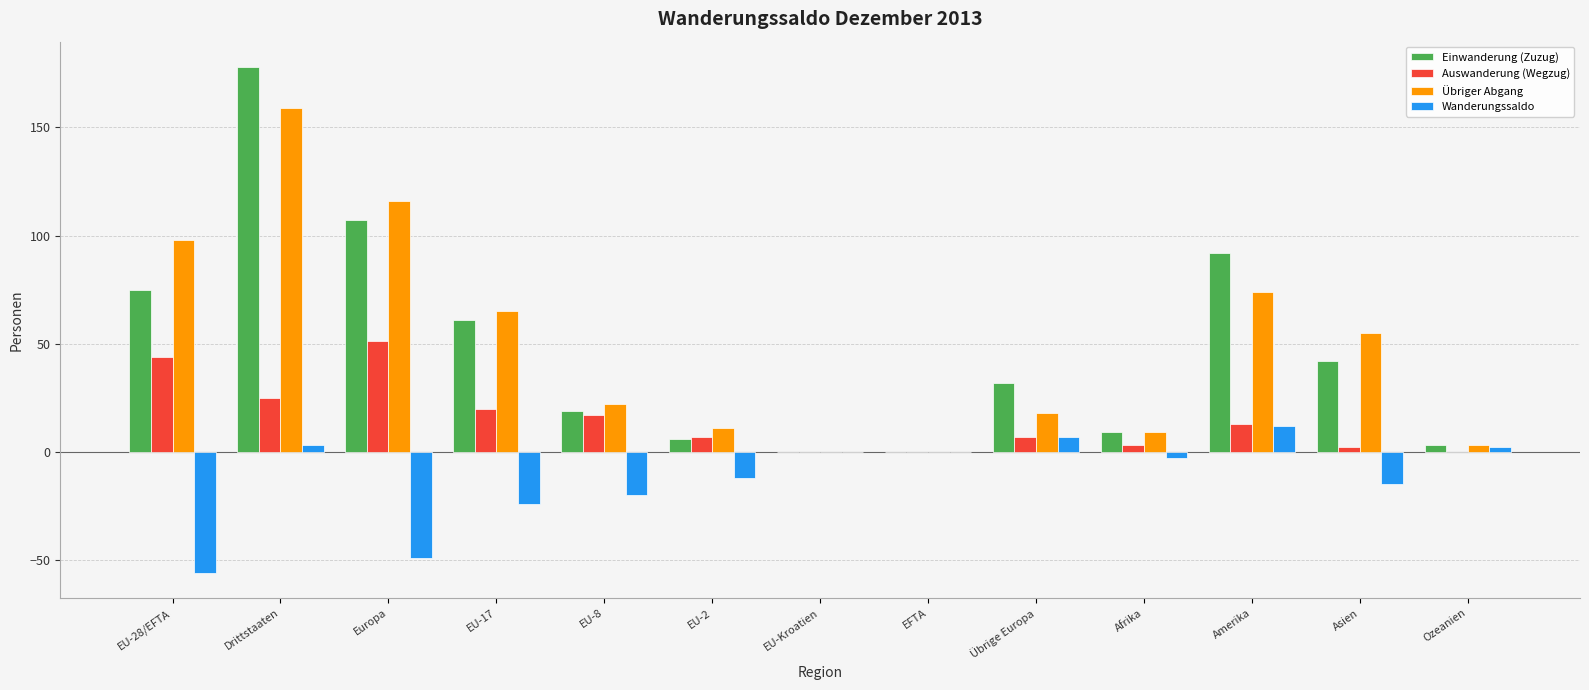

What is the average value of the Auswanderung (Wegzug) series?

15